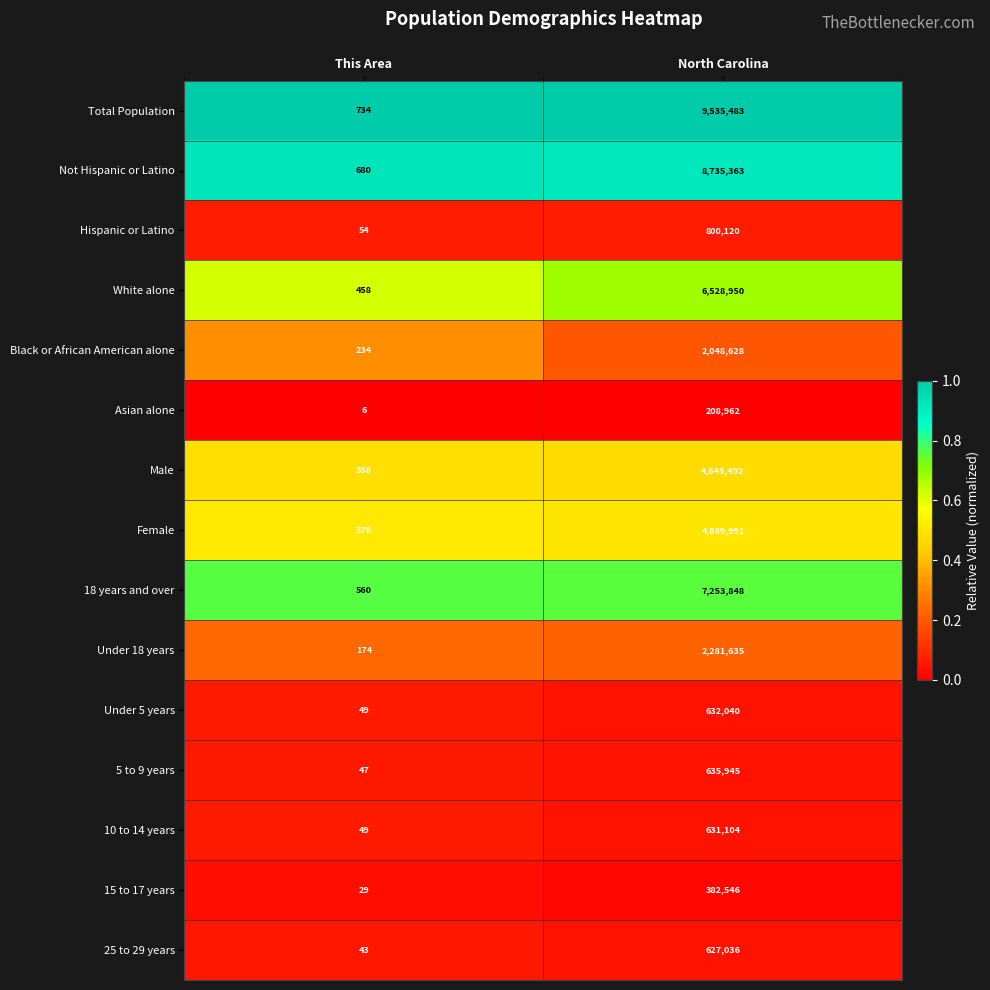

What is the approximate value of 5 to 9 years at North Carolina, to the nearest 50?

635950